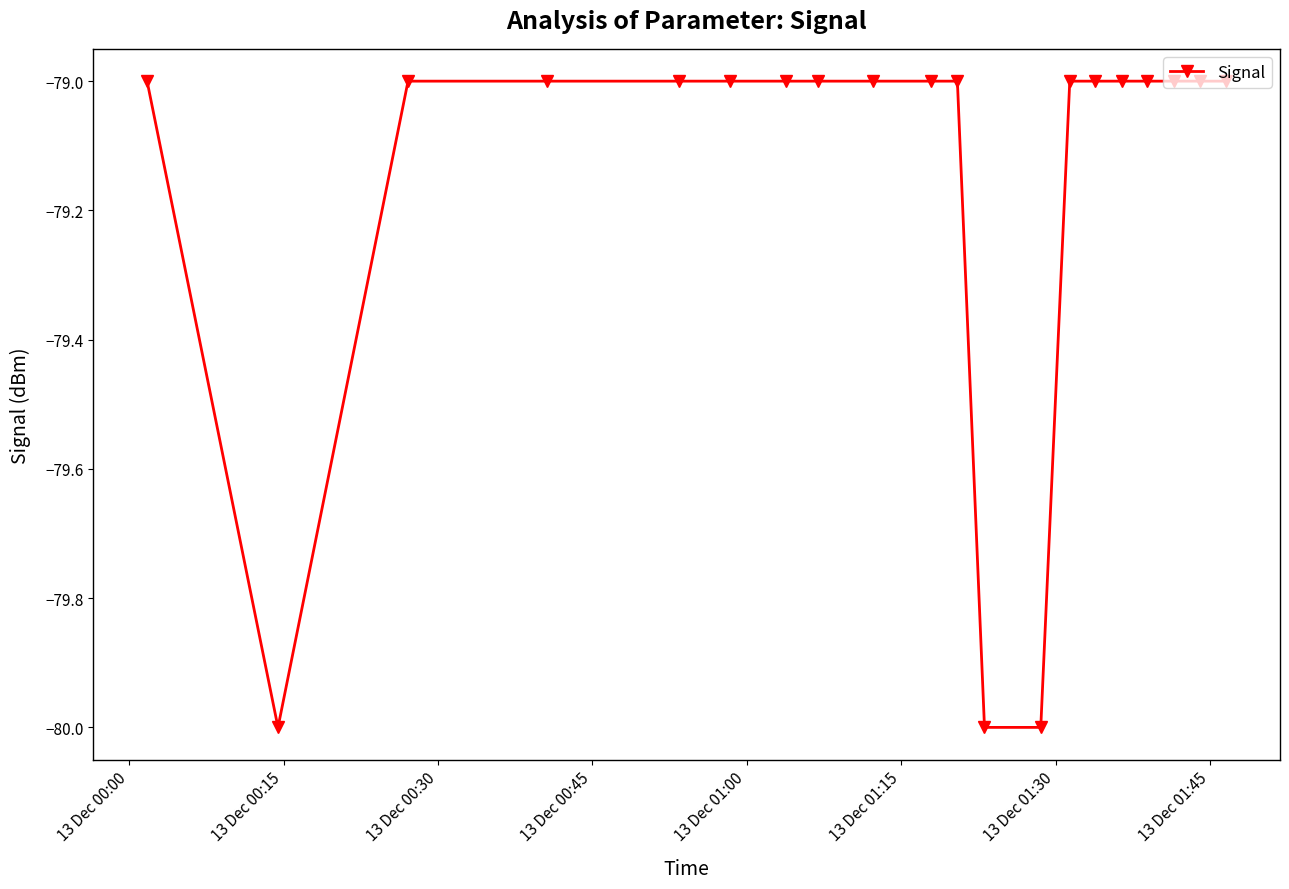

What is the sum of all values?

-1583